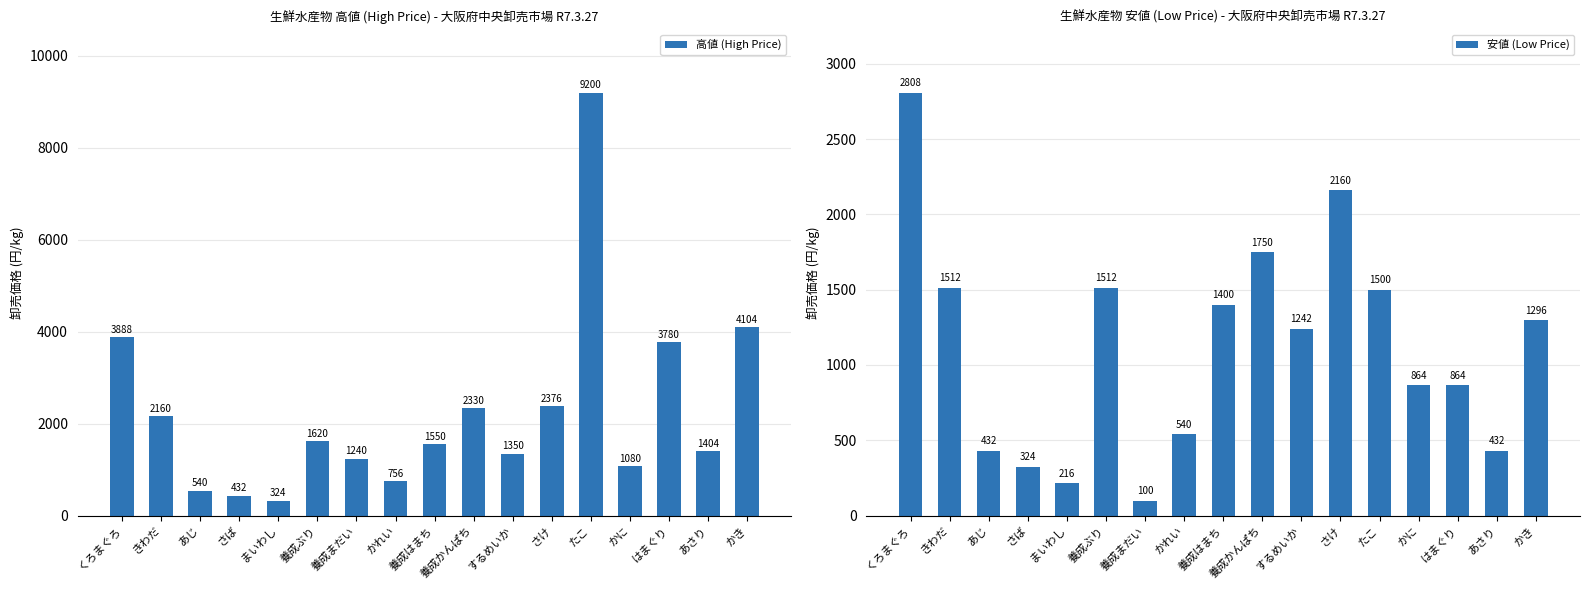

At how many categories does at least one series exceed 2751?

4